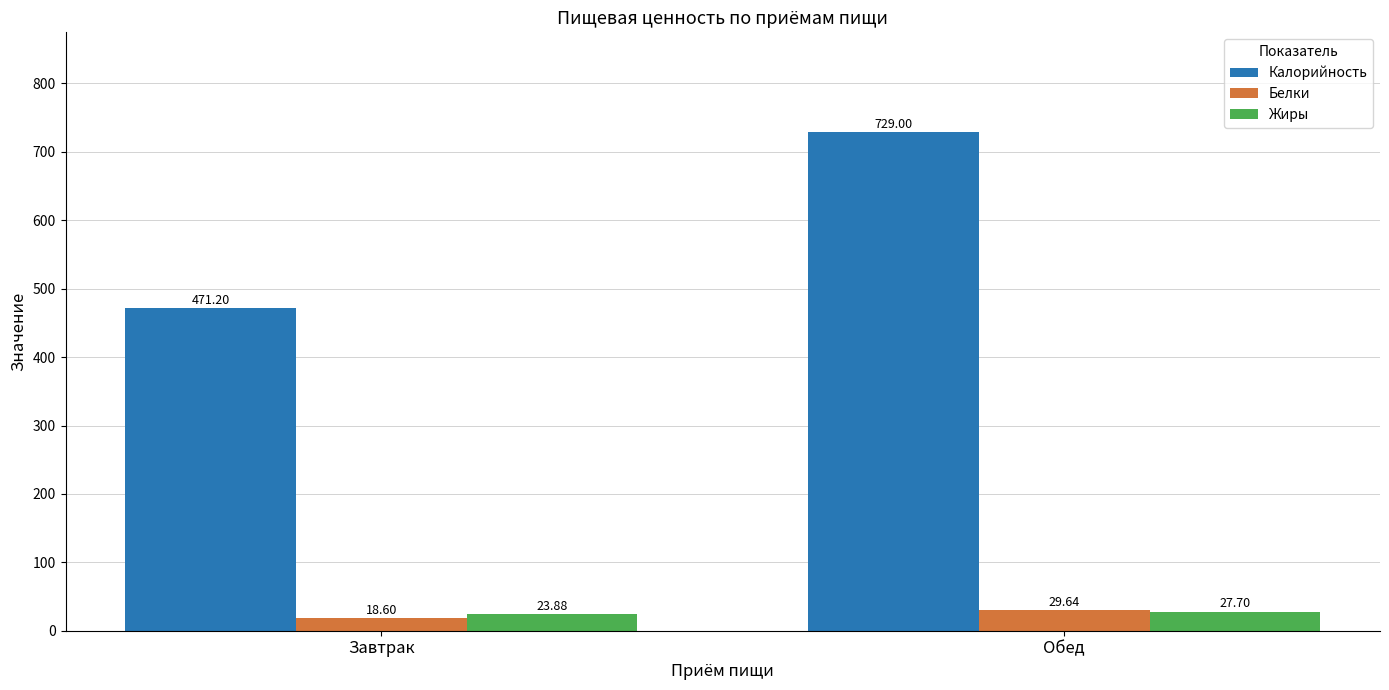

Read the Калорийность value at Обед.

729.0